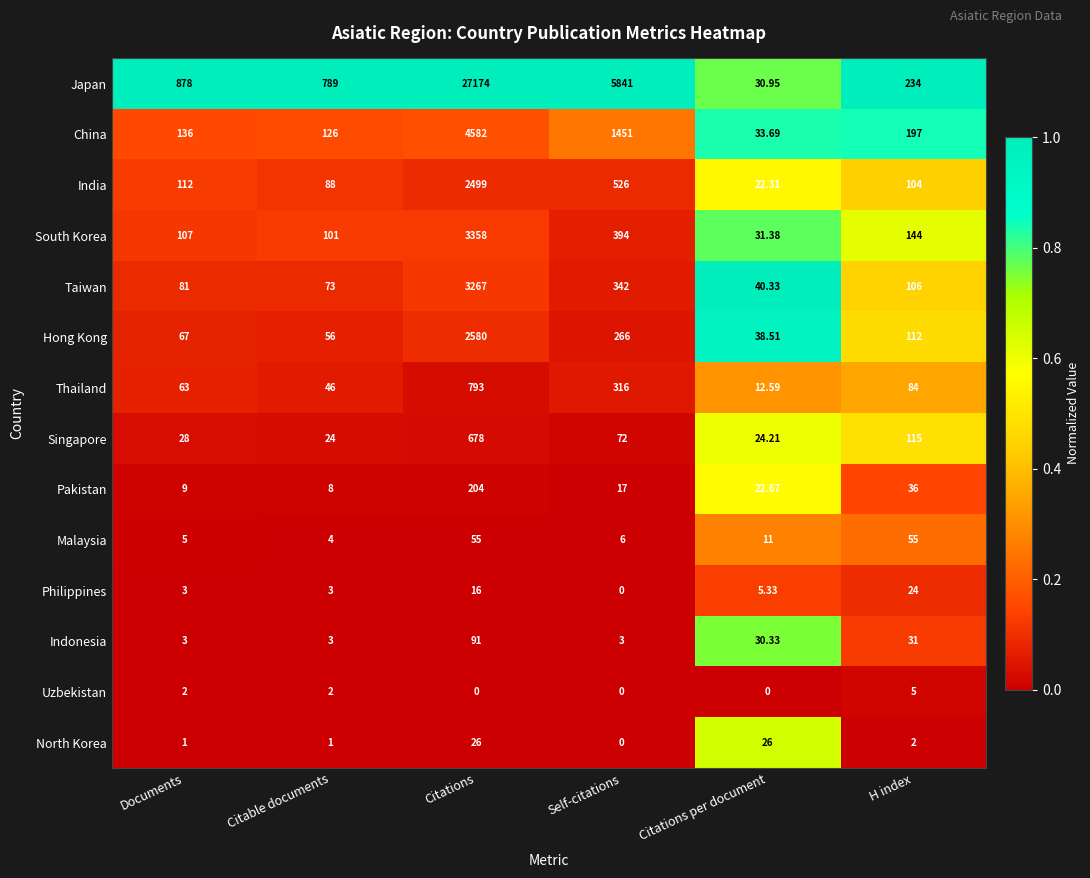

At which label is Taiwan closest to 1653?

Self-citations